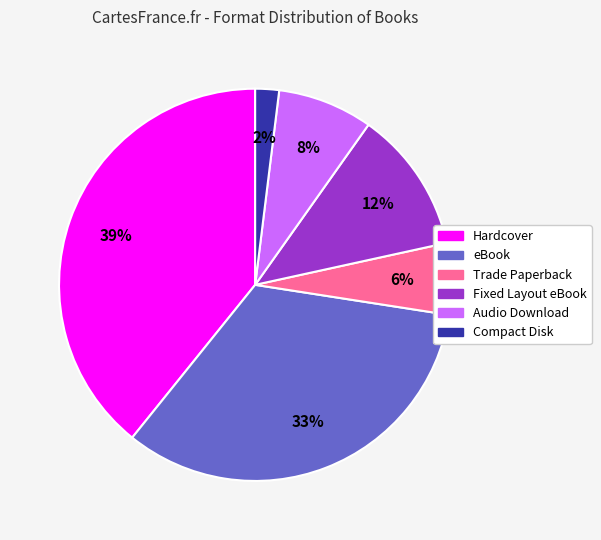

Which slice is the smallest?

Compact Disk